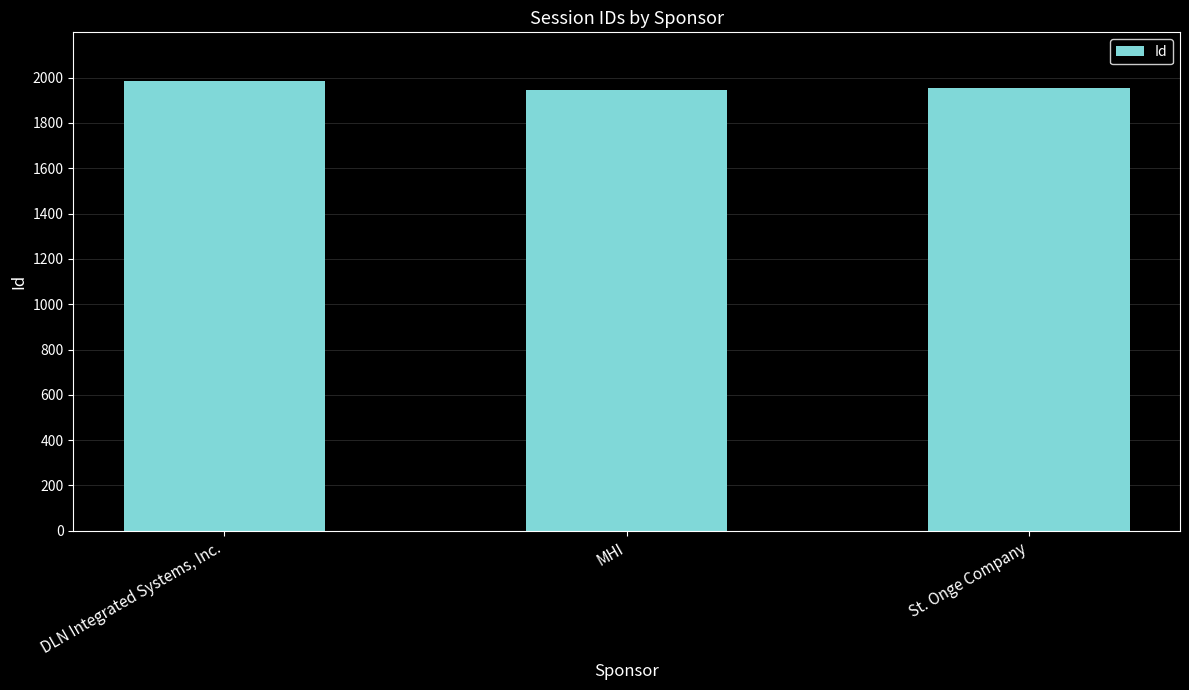

What is the sum of all values?

5885